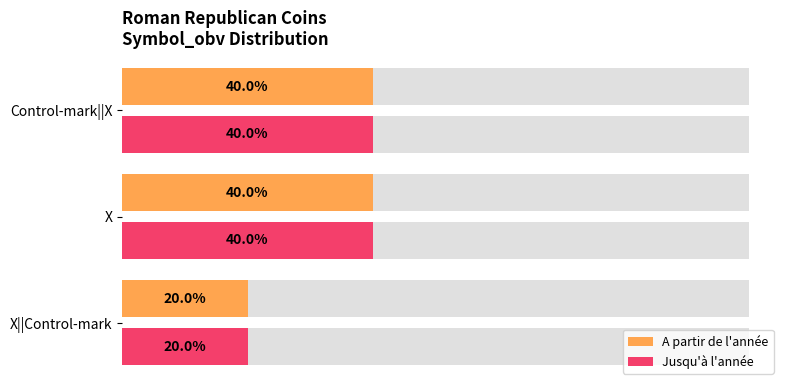

What are all the series names shown in the legend?

A partir de l'année, Jusqu'à l'année